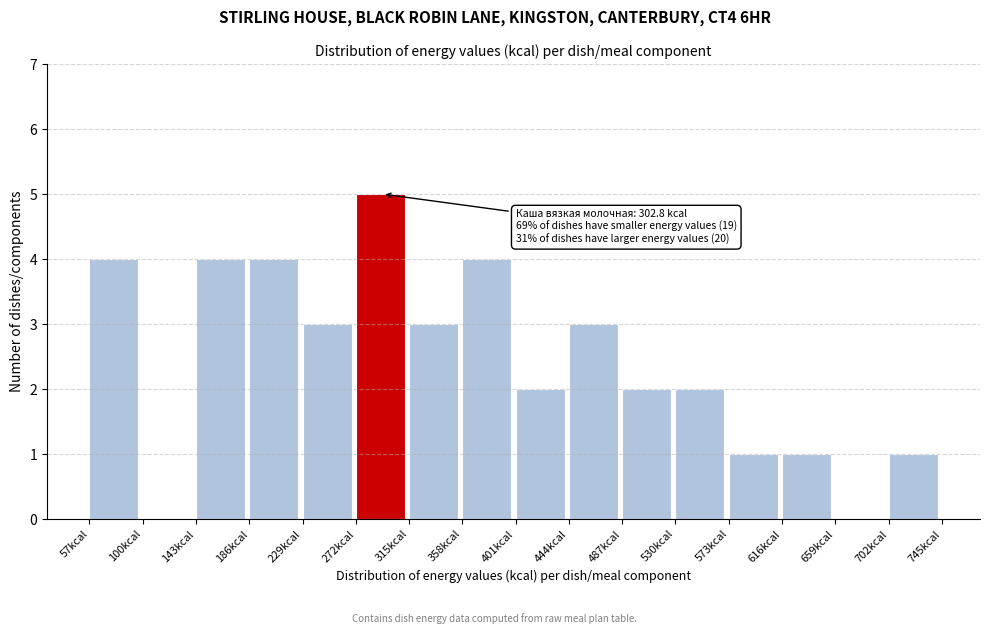

Which range on the x-axis has the tallest bar?

272 to 315